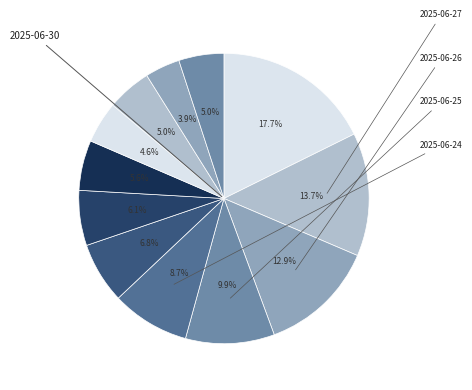

How many segments does this pie chart have?

12